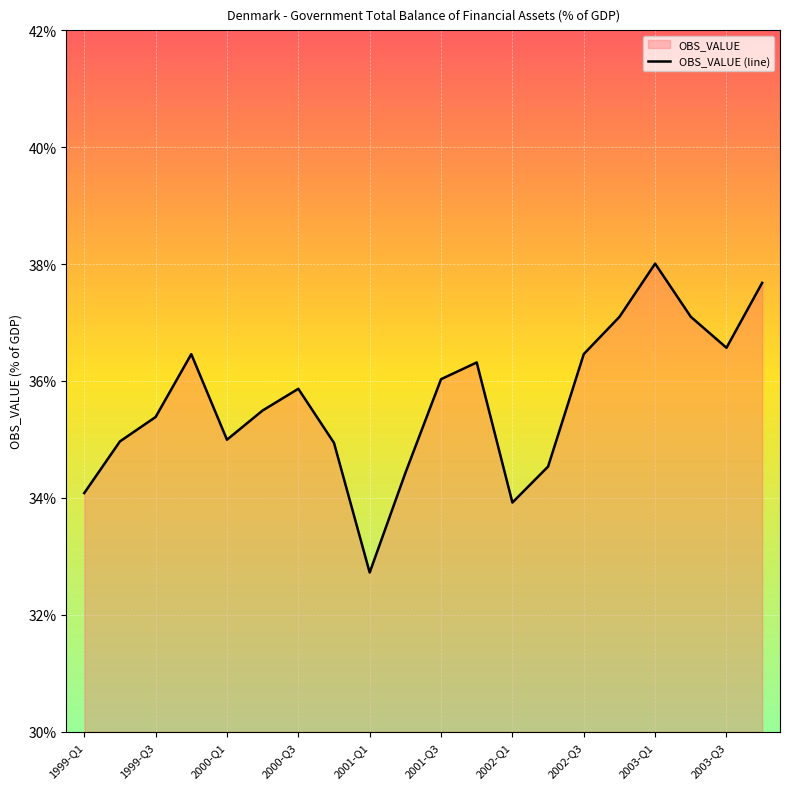

Which label corresponds to the smallest value in the chart?

2001-Q1